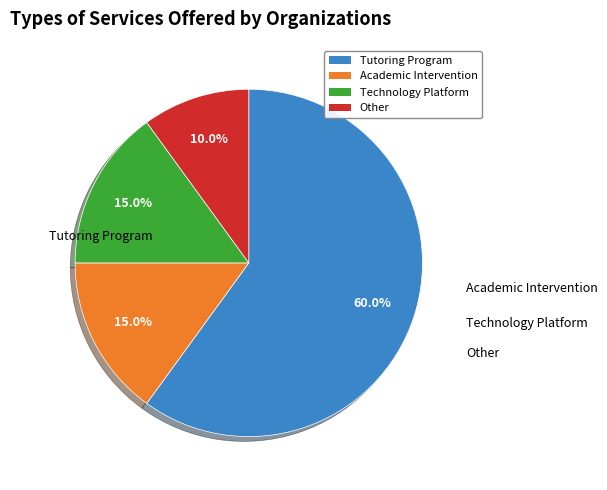

Which has a higher value, Tutoring Program or Other?

Tutoring Program